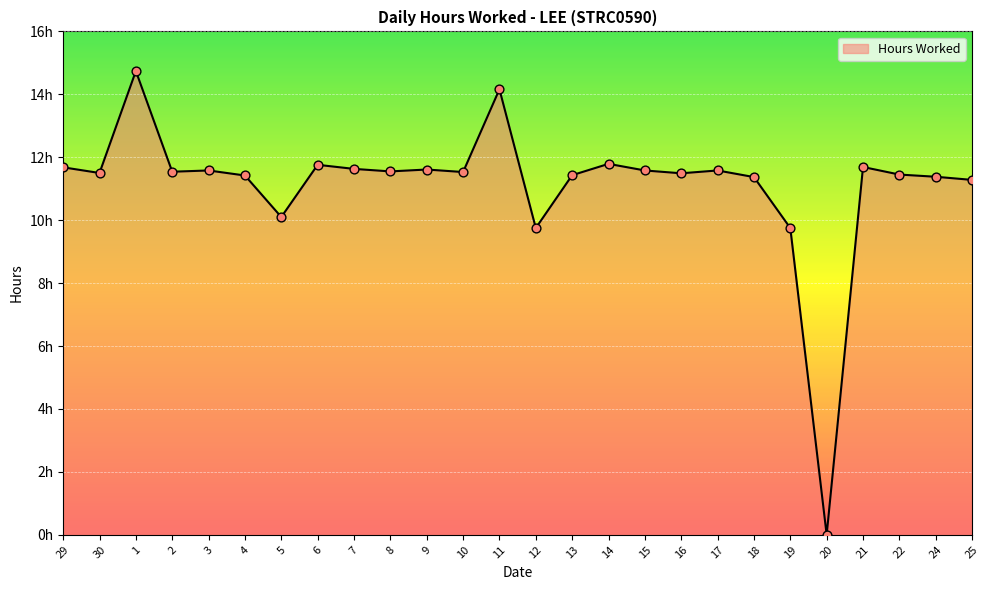

What is the change in value from 13 to 19?

-1.7